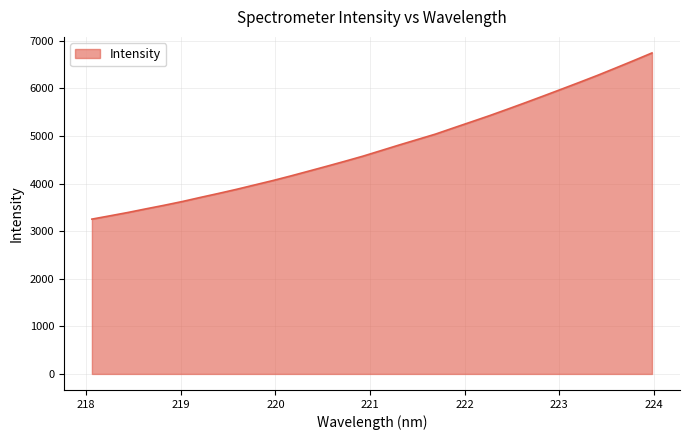

What is the difference between the maximum and minimum values?

3492.8